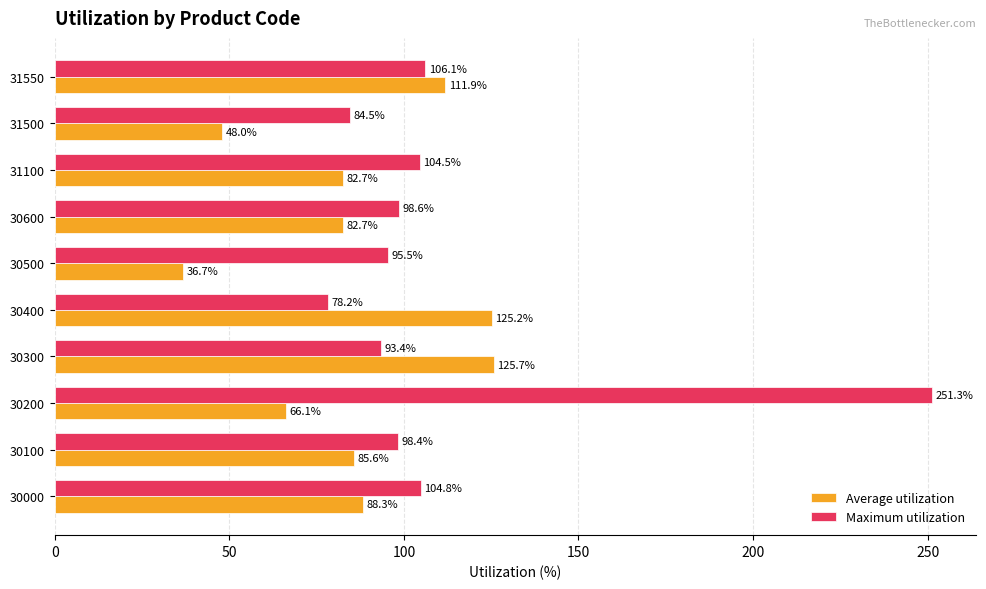

Rank the series by their average value, from highest to lowest.

Maximum utilization, Average utilization